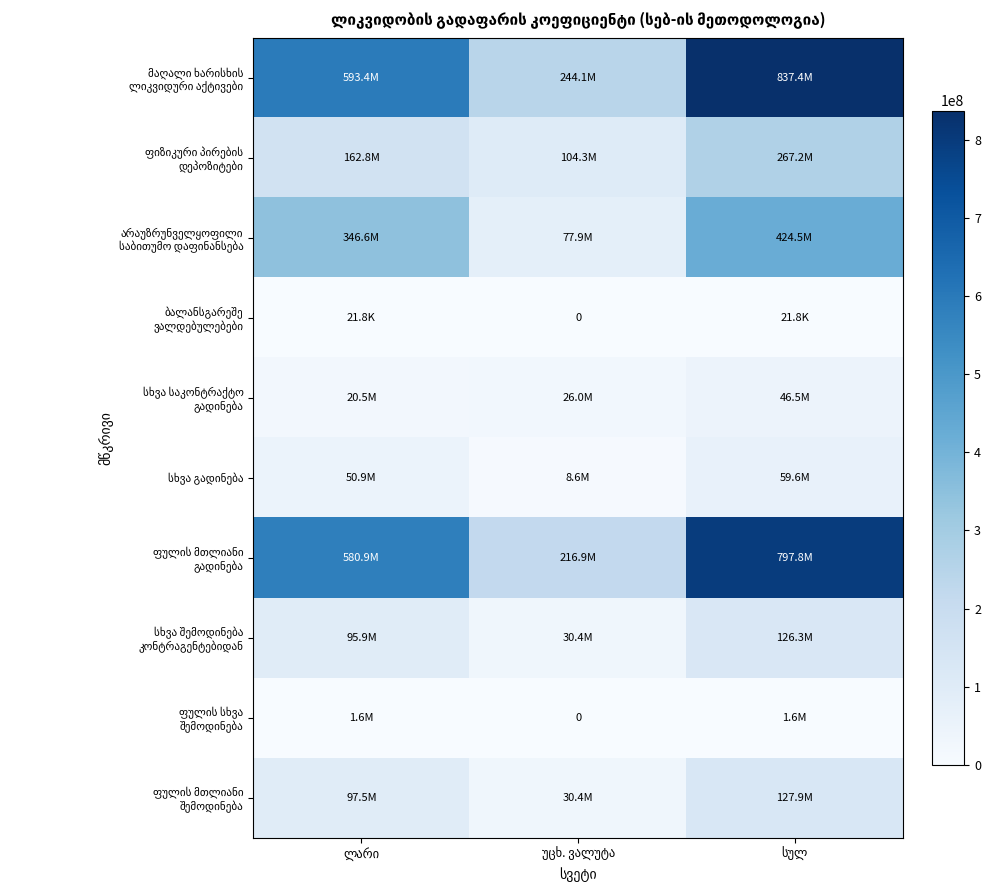

The value of ფულის მთლიანი გადინება at სულ is 1399259905.7. True or false?

False